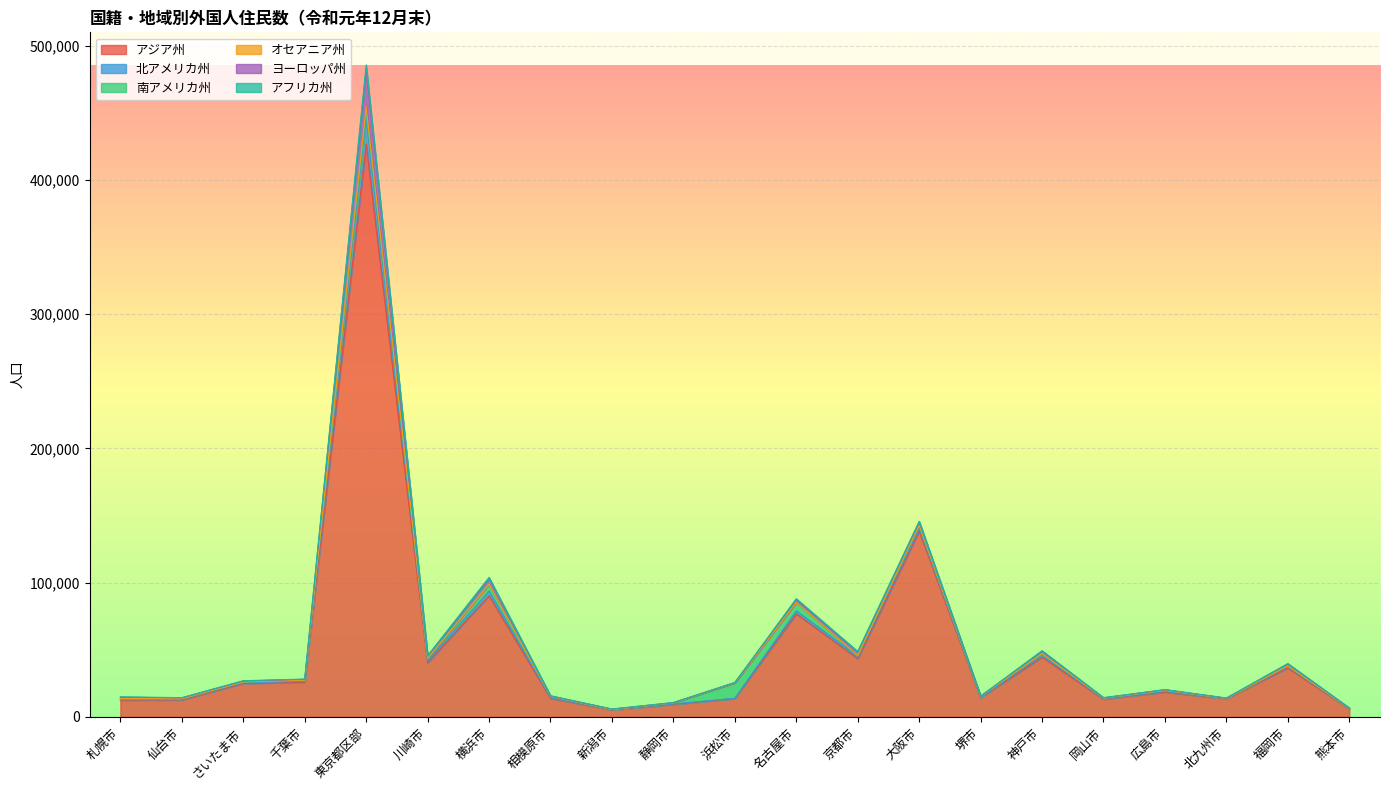

At which category is the sum across all series the highest?

東京都区部